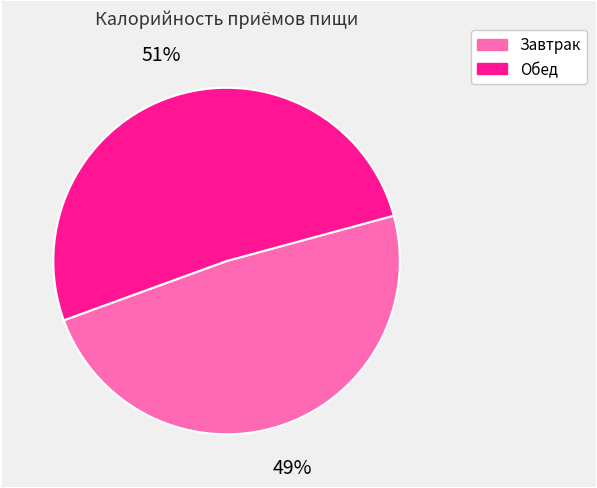

Which has a higher value, Обед or Завтрак?

Обед